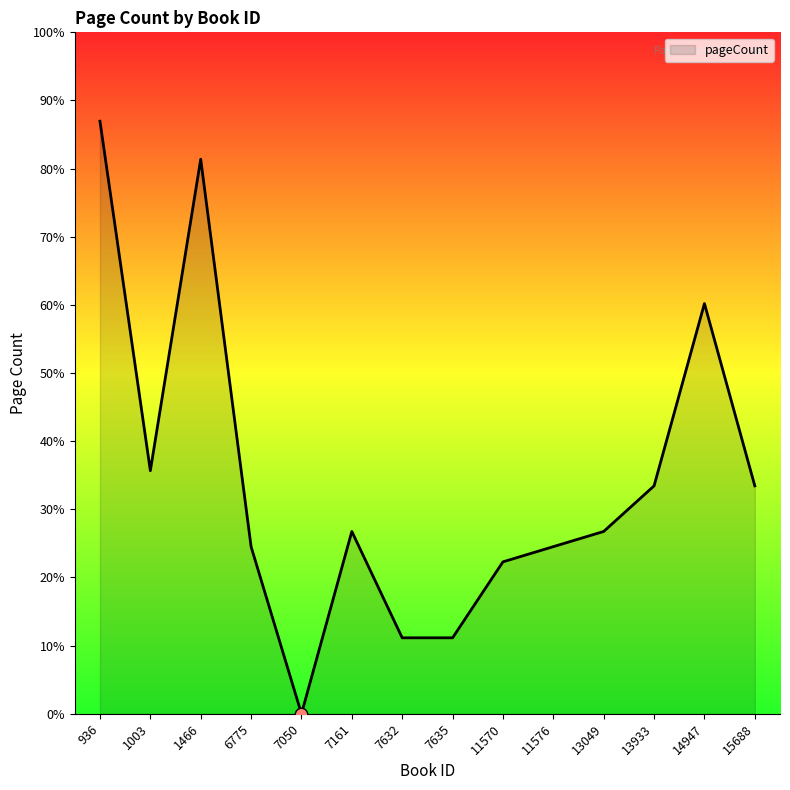

Is this an area chart (filled region under the line)?

Yes